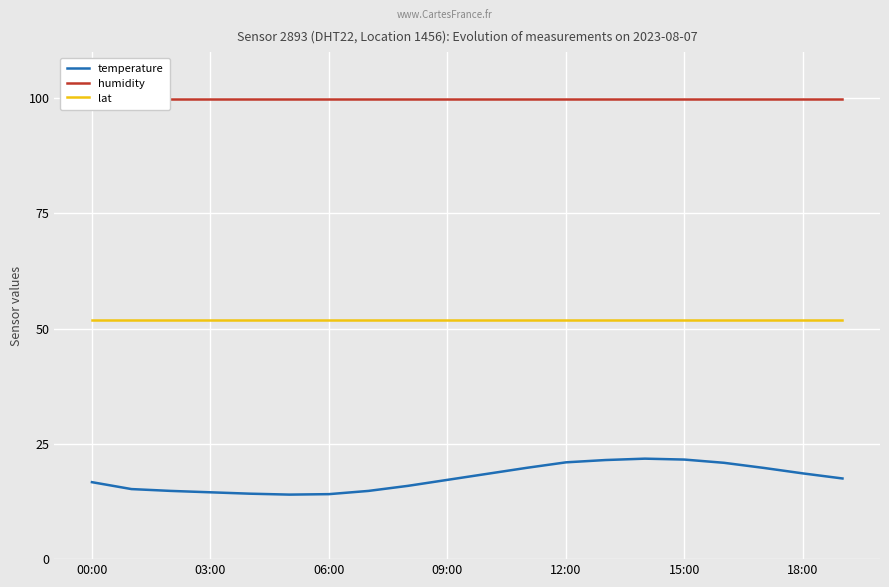

Is the value of lat at 09:00 greater than the value of temperature at 15:00?

Yes